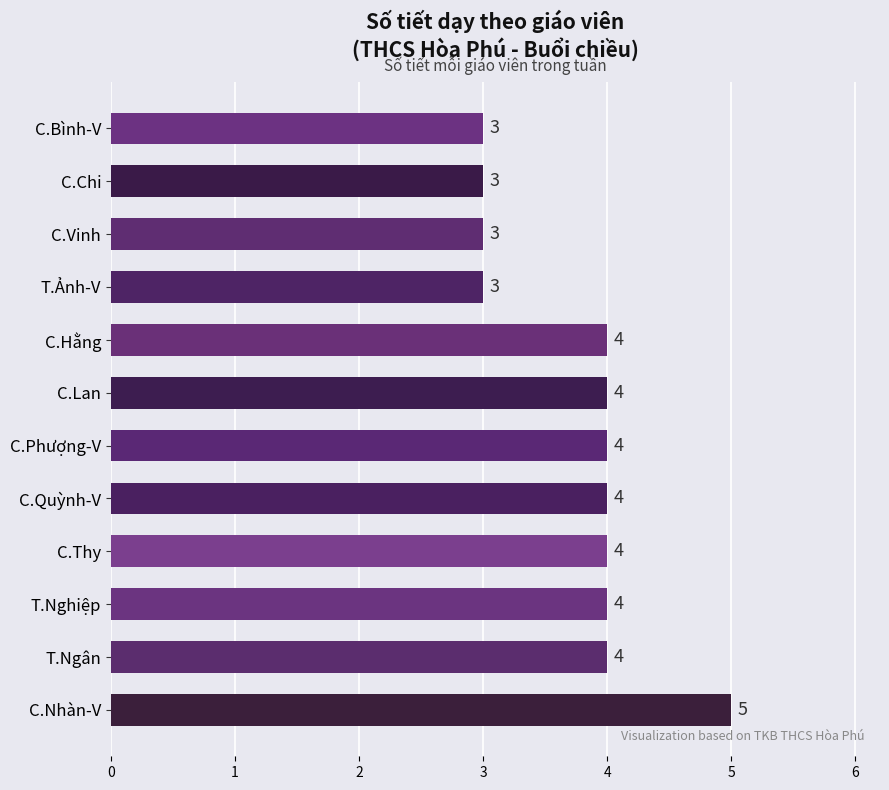

What is the average value?

4